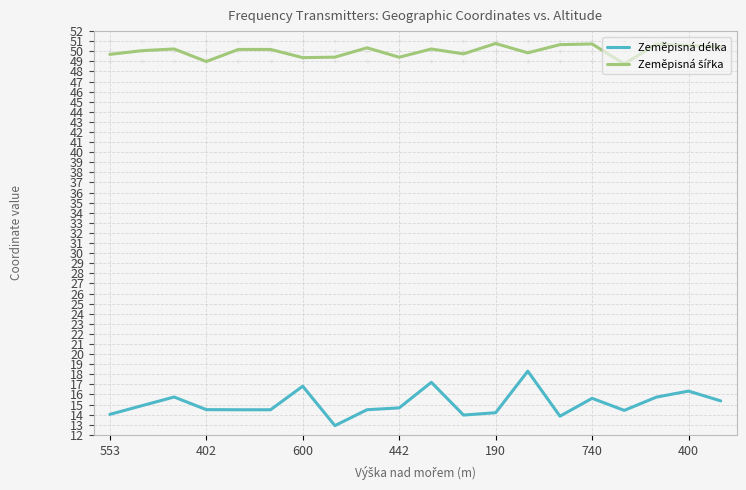

What is the greatest value displayed?

50.8